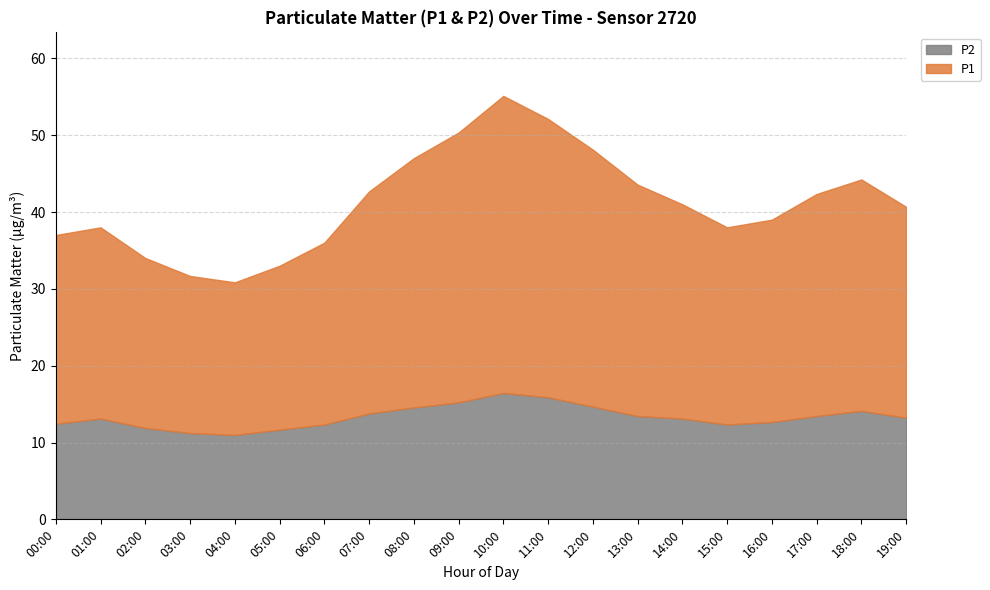

At which category is the sum across all series the highest?

10:00